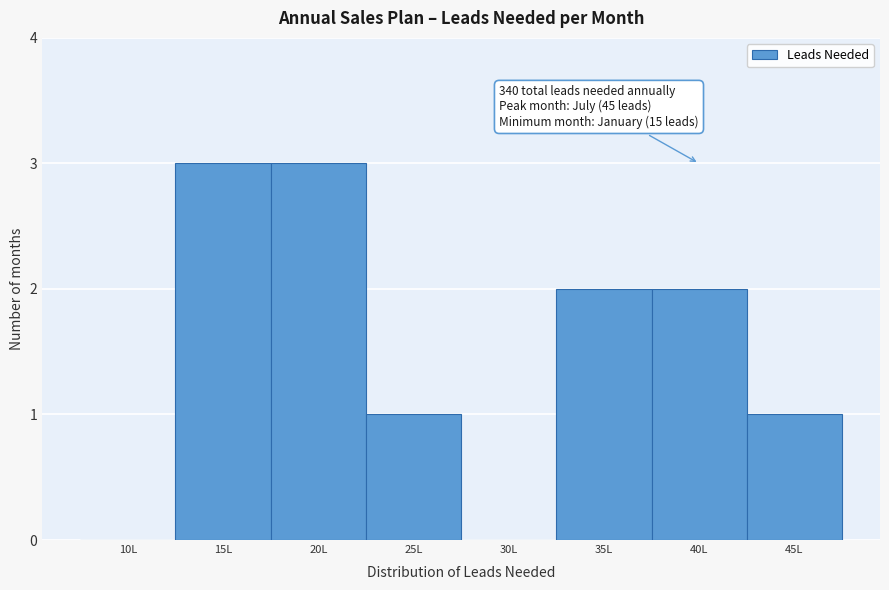

Reading left to right, extract all data points from this chart.

10L=0	15L=3	20L=3	25L=1	30L=0	35L=2	40L=2	45L=1